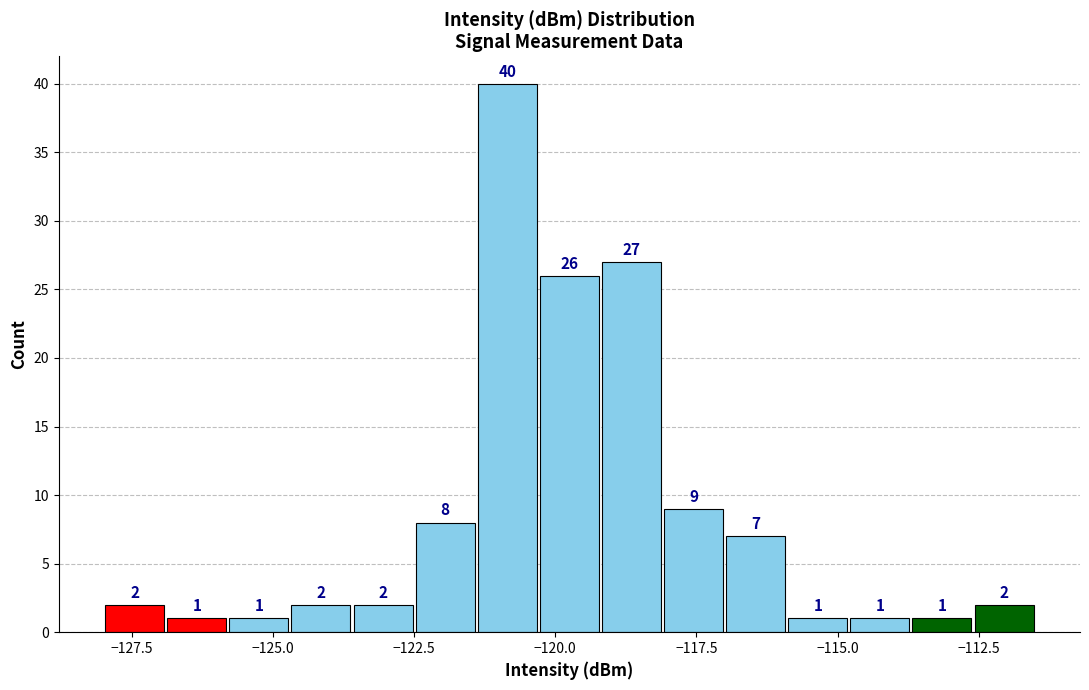

Read against the x-axis, roughly where is the centre of the tallest bar?

-121.0